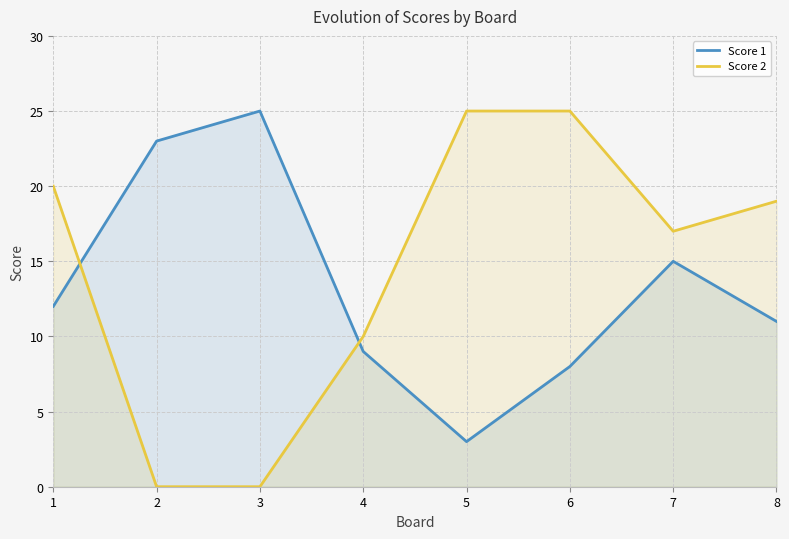

Rank the series by their maximum value, from highest to lowest.

Score 1, Score 2